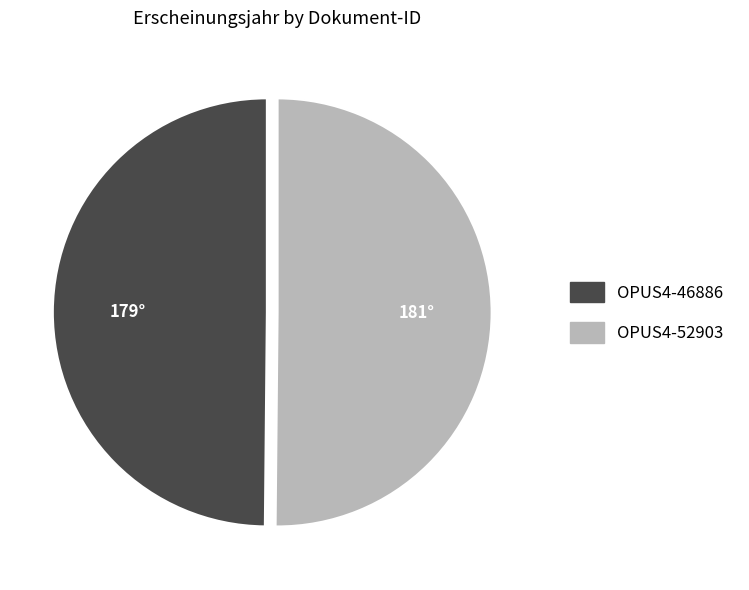

Approximately how many times larger is the value at OPUS4-46886 compared to OPUS4-52903?

1.0